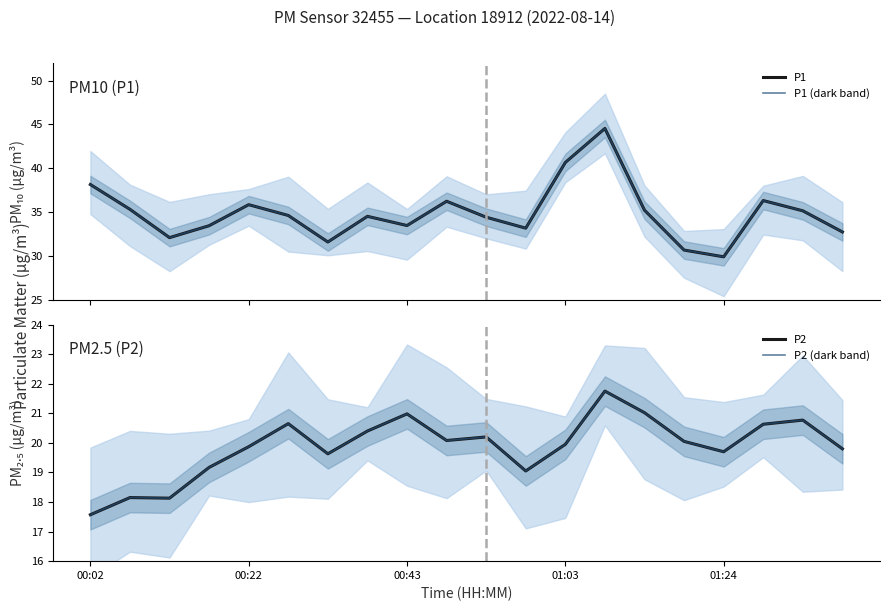

Reading right to left, what are all the values shown in this chart?

P1: 32.7	35.1	36.3	29.9	30.6	35.2	44.5	40.6	33.1	34.4	36.2	33.5	34.5	31.6	34.6	35.8	33.4	32.1	35.3	38.1
P1 (dark band): 32.7	35.1	36.3	29.9	30.6	35.2	44.5	40.6	33.1	34.4	36.2	33.5	34.5	31.6	34.6	35.8	33.4	32.1	35.3	38.1
P2: 19.8	20.8	20.6	19.7	20.1	21.0	21.8	19.9	19.1	20.2	20.1	21.0	20.4	19.6	20.6	19.9	19.2	18.1	18.1	17.6
P2 (dark band): 19.8	20.8	20.6	19.7	20.1	21.0	21.8	19.9	19.1	20.2	20.1	21.0	20.4	19.6	20.6	19.9	19.2	18.1	18.1	17.6